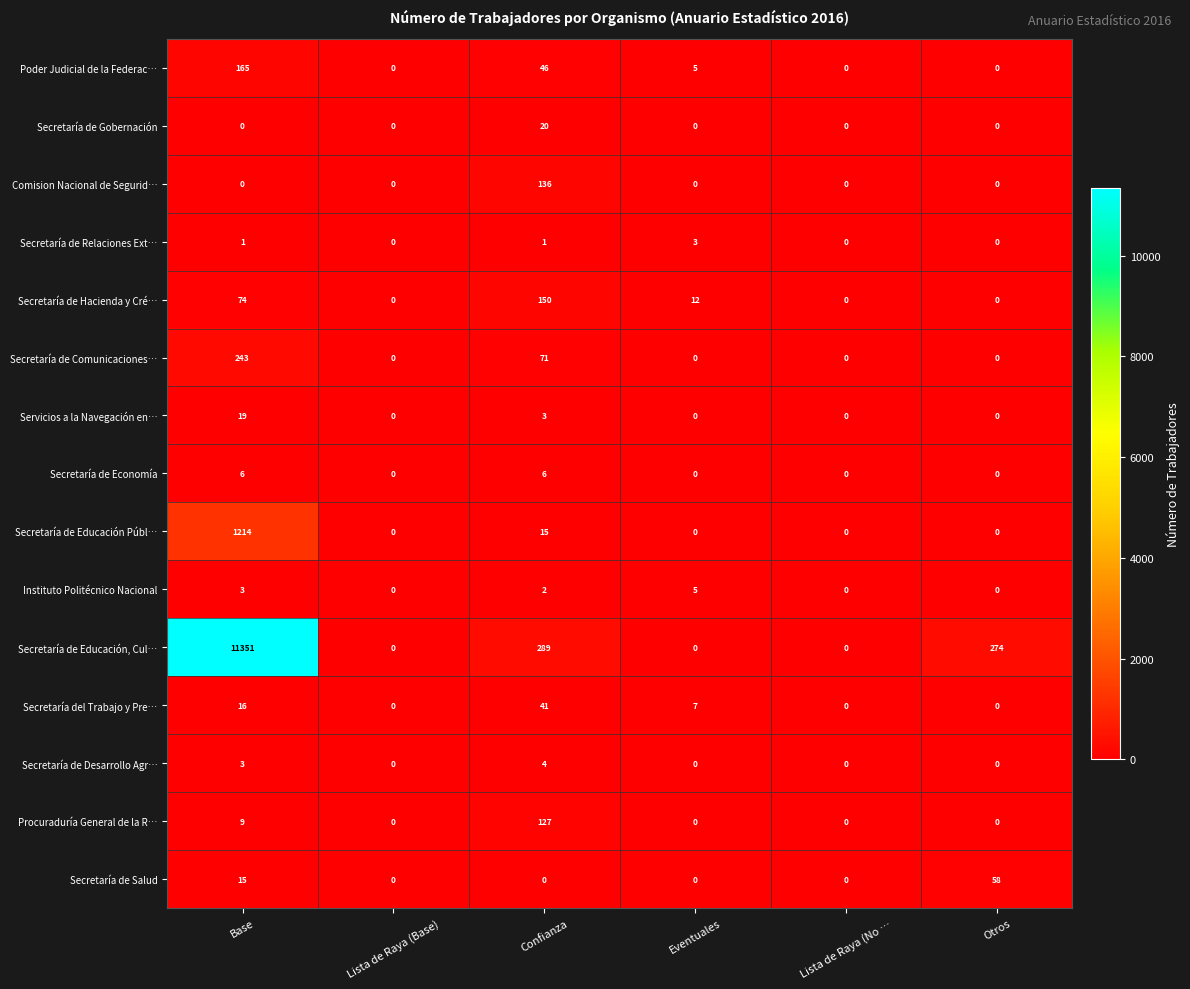

Is it true that Secretaría de Gobernación equals 12 at Lista de Raya (Base)?

False